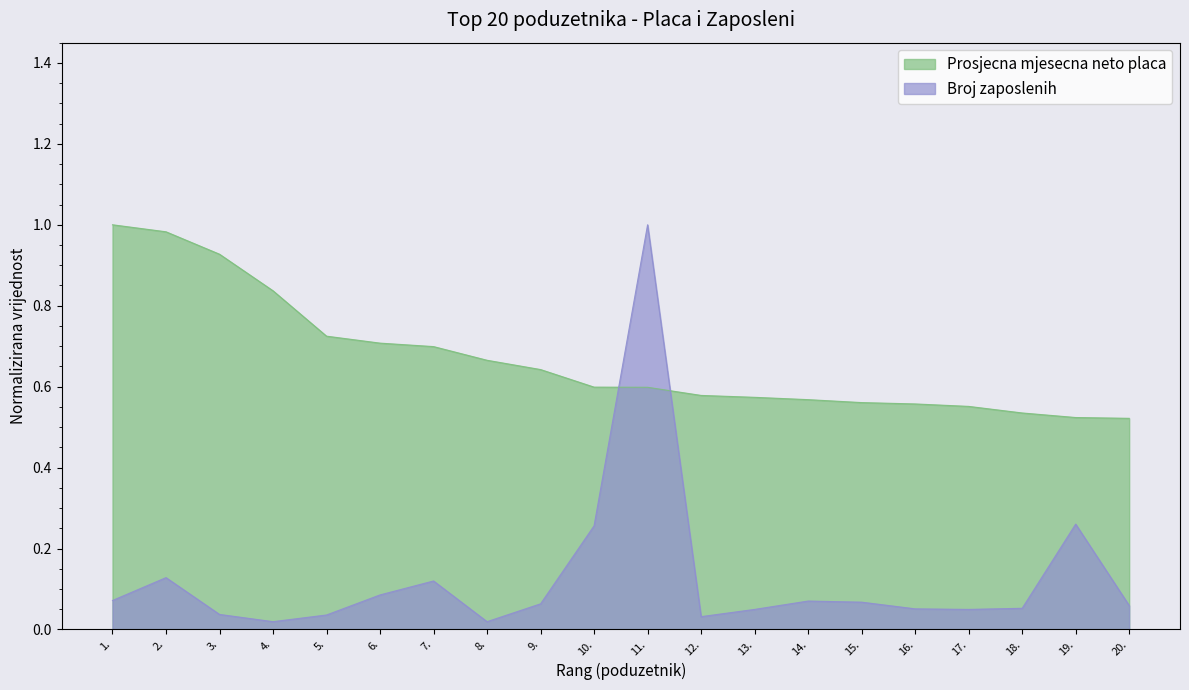

The Broj zaposlenih series shows 0.5 at 11.. True or false?

False